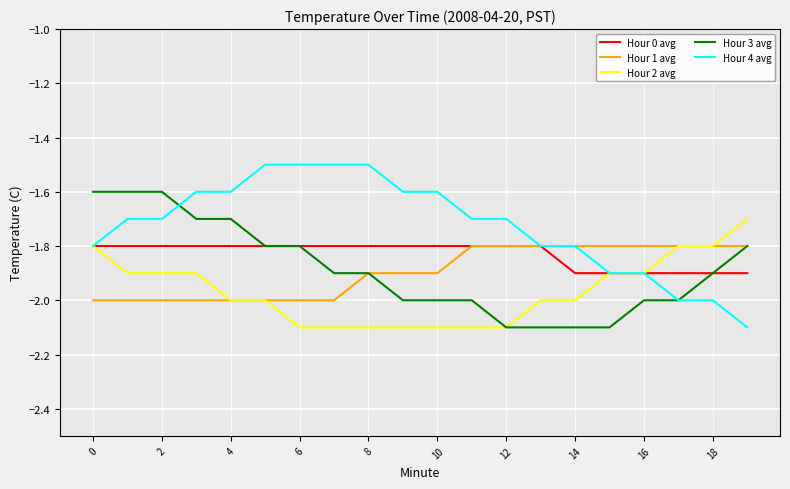

How many categories are shown in the chart?

20